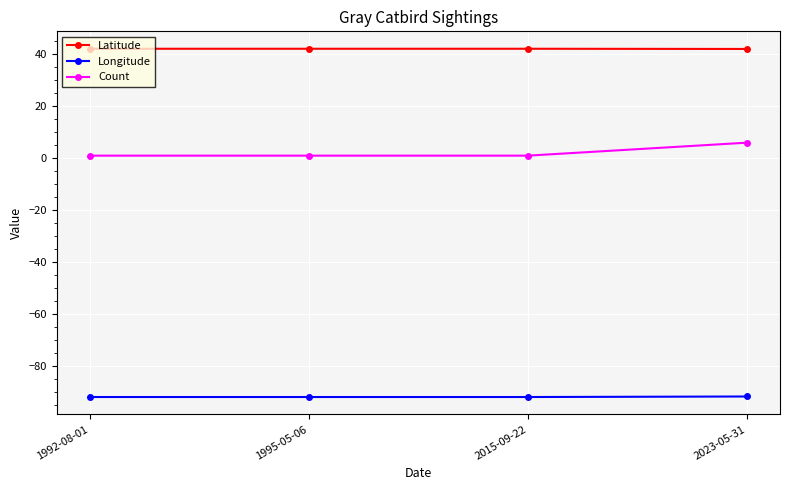

Which series has the widest spread of values?

Count